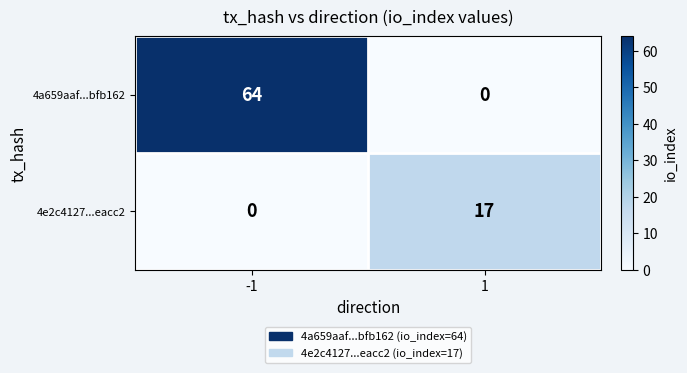

At how many categories does at least one series exceed 50?

1